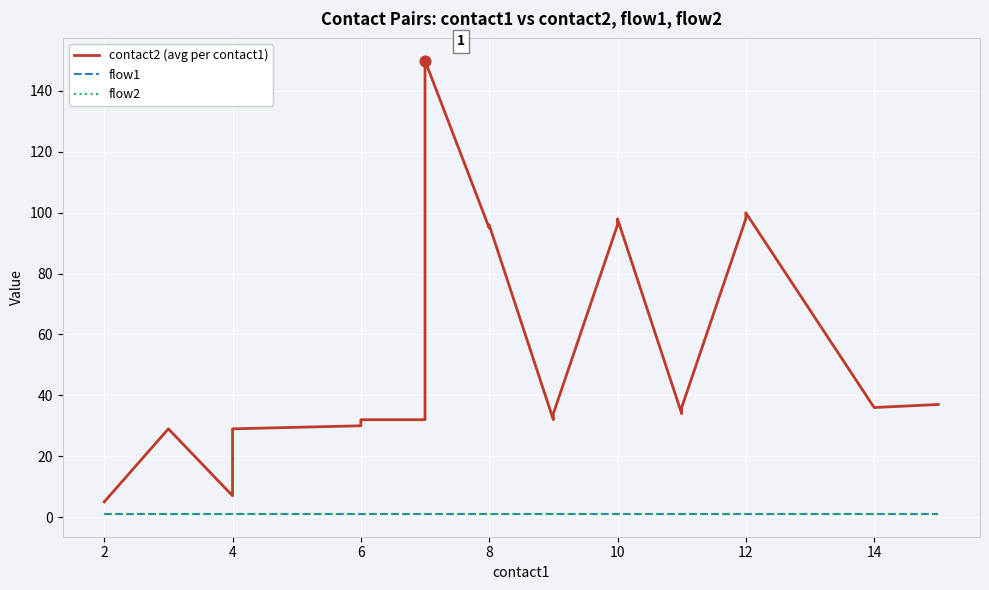

What are all the series names shown in the legend?

contact2 (avg per contact1), flow1, flow2